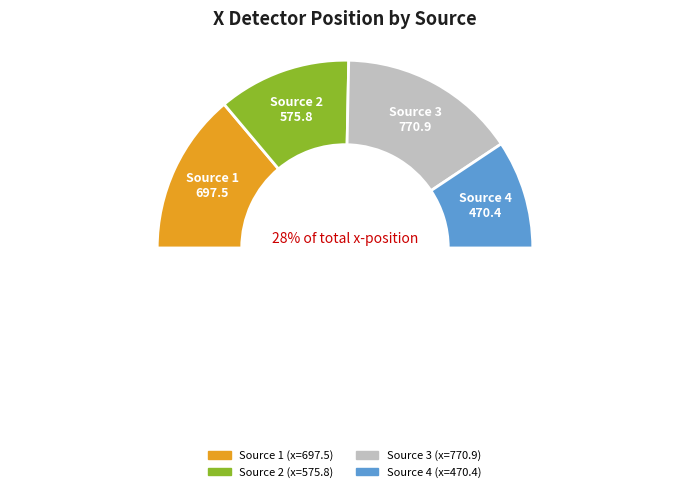

How many slices are in this pie chart?

4